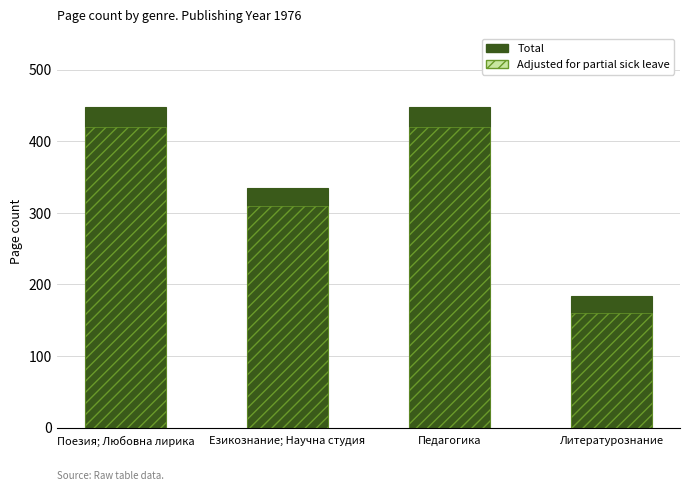

What is the difference between the highest and lowest values at Педагогика?

28